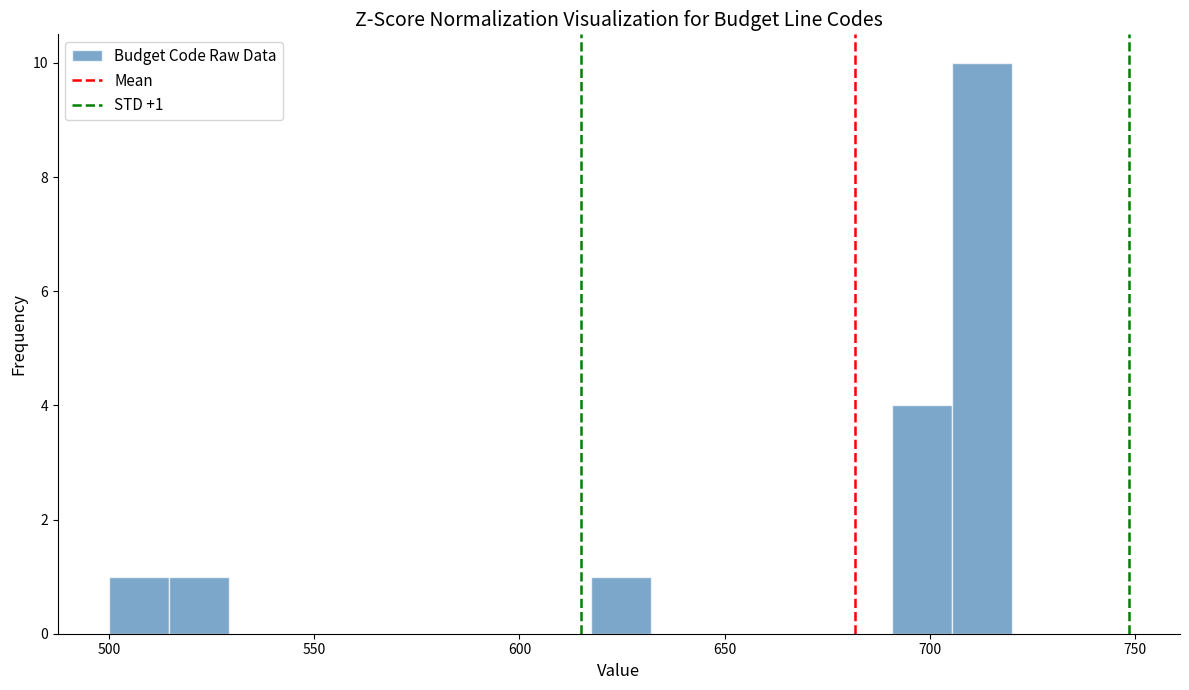

Read against the x-axis, roughly where is the centre of the tallest bar?

715